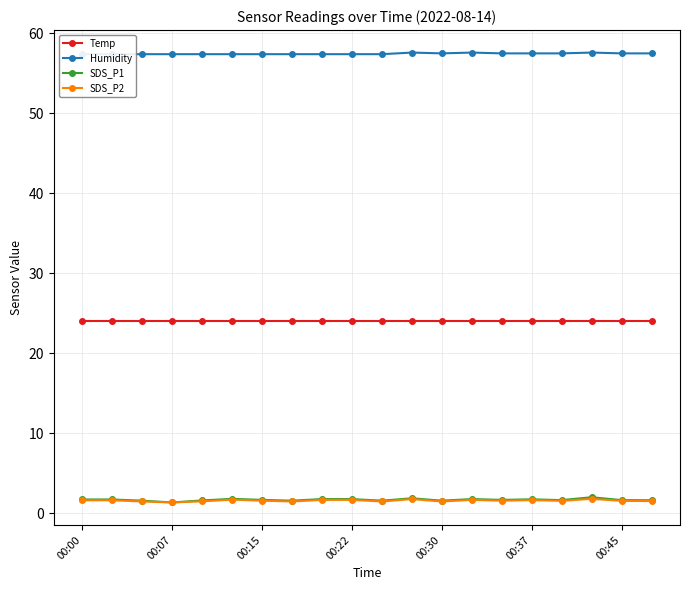

What is the lowest value of the SDS_P1 series?

1.4